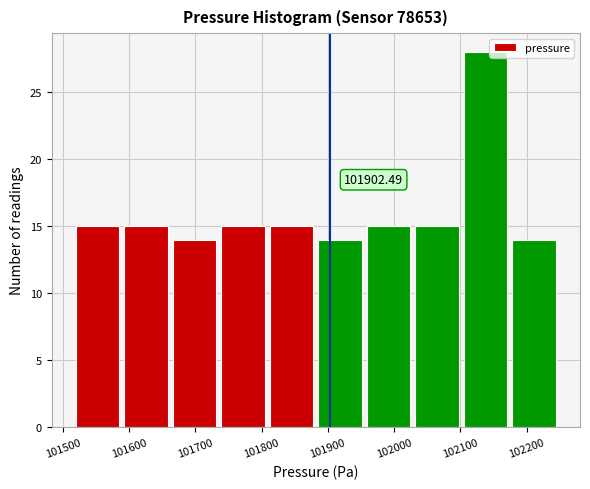

Over which range of the x-axis is the bar tallest?

102100 to 102170